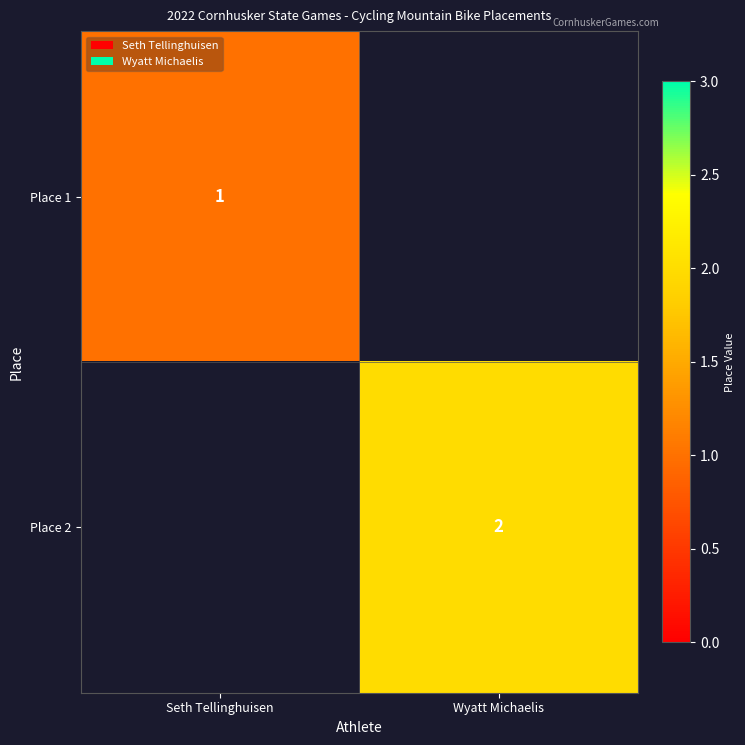

At how many categories does at least one series exceed 1?

1